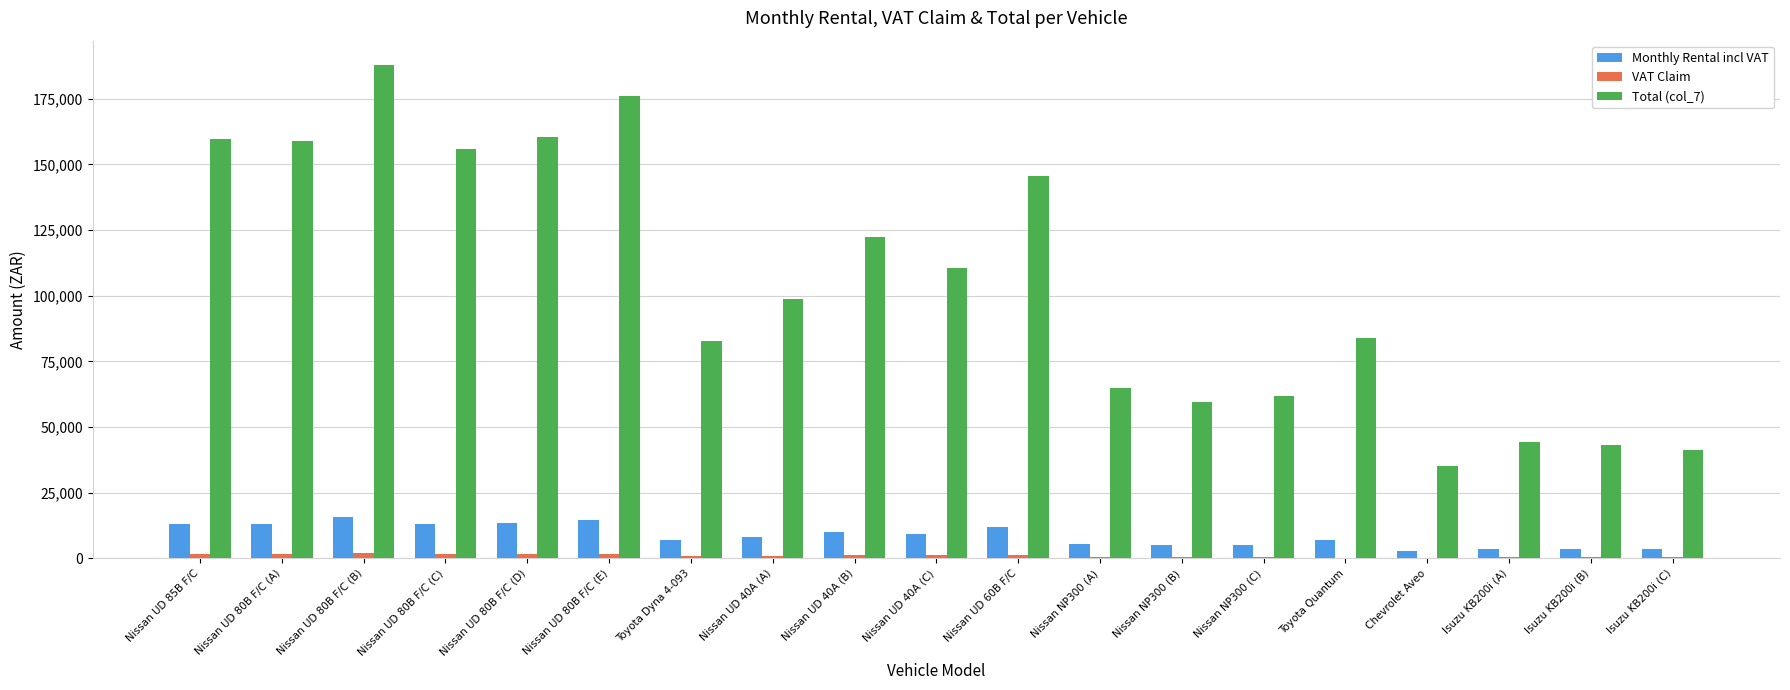

The value of Total (col_7) at Toyota Quantum is 83981.6. True or false?

True